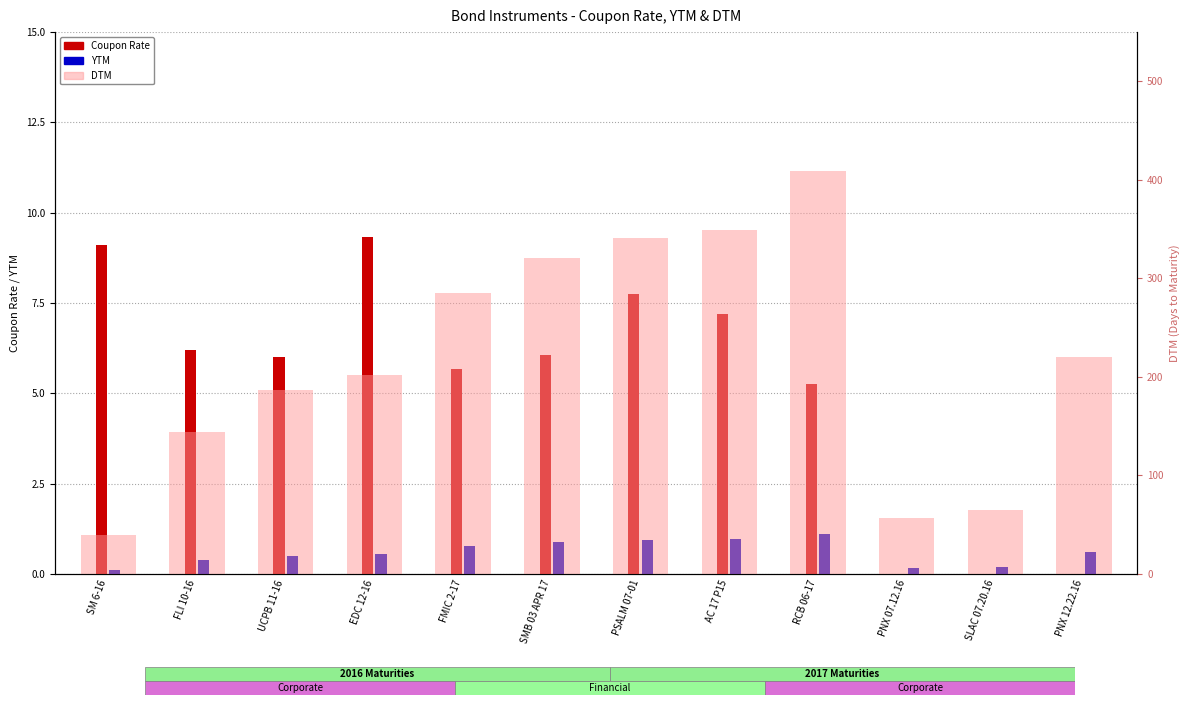

Read the DTM value at PSALM 07-01.

341.0